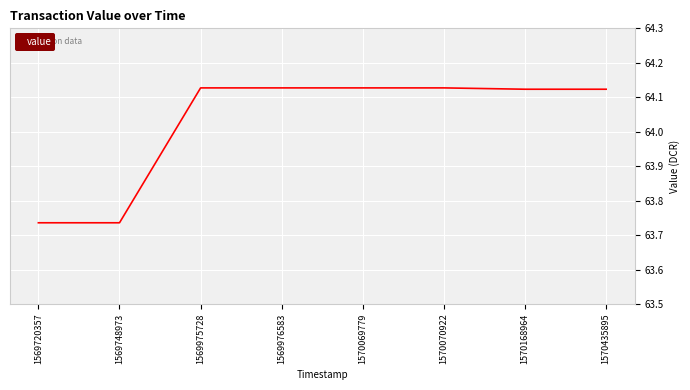

Which has a higher value, 1569975728 or 1569720357?

1569975728